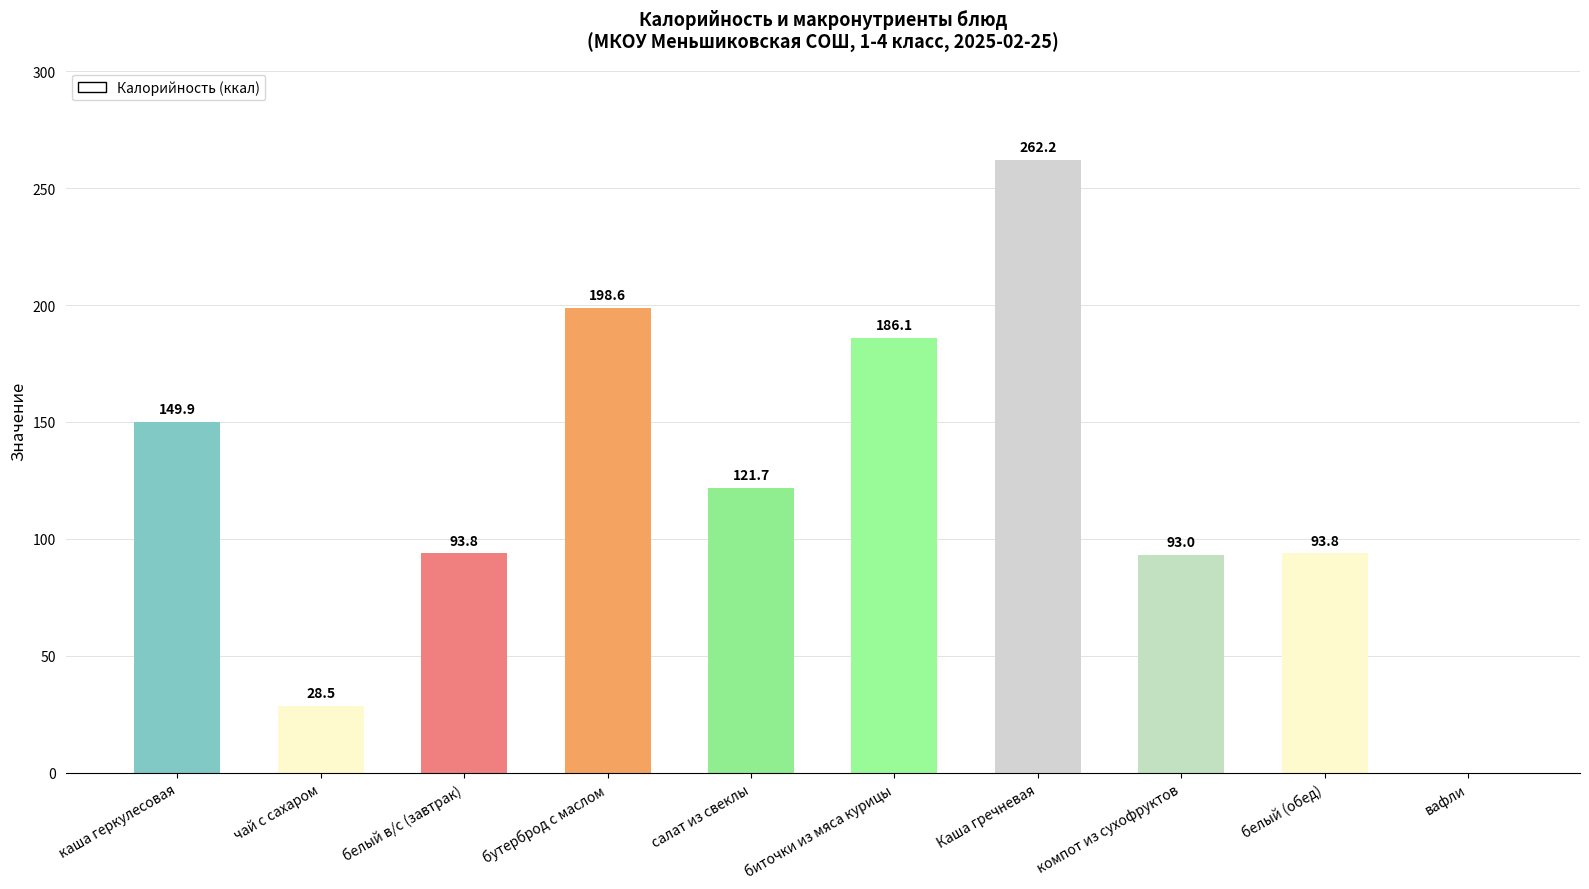

Reading left to right, transcribe all the data shown in this chart.

каша геркулесовая=149.9	чай с сахаром=28.5	белый в/с (завтрак)=93.8	бутерброд с маслом=198.6	салат из свеклы=121.7	биточки из мяса курицы=186.1	Каша гречневая=262.2	компот из сухофруктов=93.0	белый (обед)=93.8	вафли=0.0